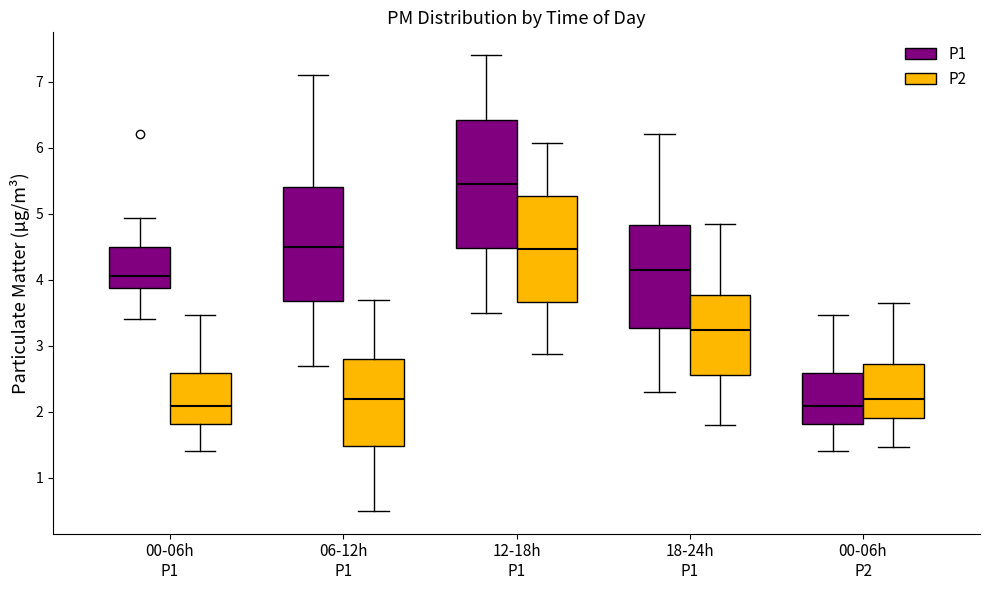

Reading left to right, read every box against the y-axis: the position of its median line, the range the box covers, and the ends of its whiskers. The values are not printed on the chart, so give them approximately, as read against the axis.

00-06h P1 (P1): median 4.1, box 3.9 to 4.5, whiskers 3.4 to 4.9
00-06h P1 (P2): median 2.1, box 1.8 to 2.6, whiskers 1.4 to 3.5
06-12h P1 (P1): median 4.5, box 3.7 to 5.4, whiskers 2.7 to 7.1
06-12h P1 (P2): median 2.2, box 1.5 to 2.8, whiskers 0.5 to 3.7
12-18h P1 (P1): median 5.5, box 4.5 to 6.4, whiskers 3.5 to 7.4
12-18h P1 (P2): median 4.5, box 3.7 to 5.3, whiskers 2.9 to 6.1
18-24h P1 (P1): median 4.2, box 3.3 to 4.8, whiskers 2.3 to 6.2
18-24h P1 (P2): median 3.2, box 2.6 to 3.8, whiskers 1.8 to 4.8
00-06h P2 (P1): median 2.1, box 1.8 to 2.6, whiskers 1.4 to 3.5
00-06h P2 (P2): median 2.2, box 1.9 to 2.7, whiskers 1.5 to 3.6